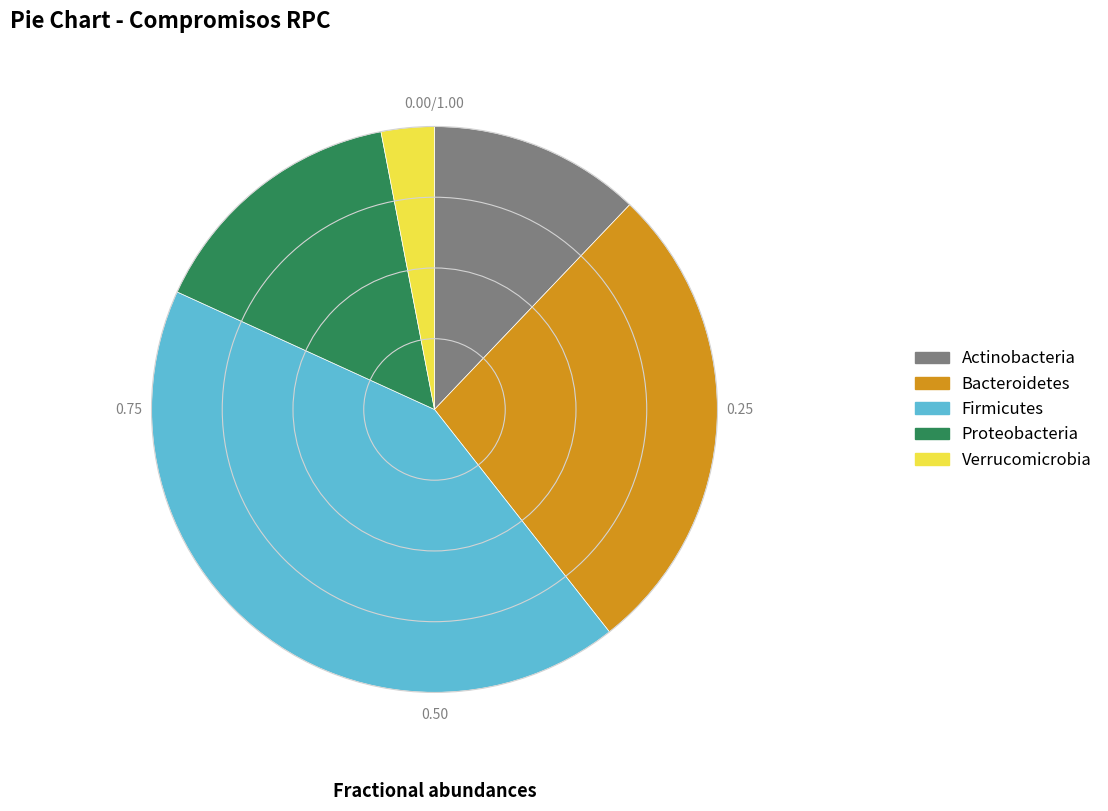

Combined, do Bacteroidetes and Firmicutes account for over 50%?

Yes